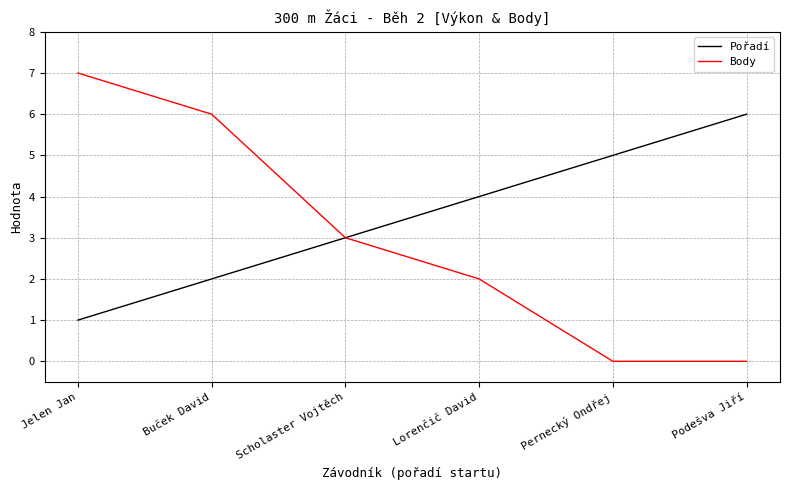

What are all the series names shown in the legend?

Pořadí, Body